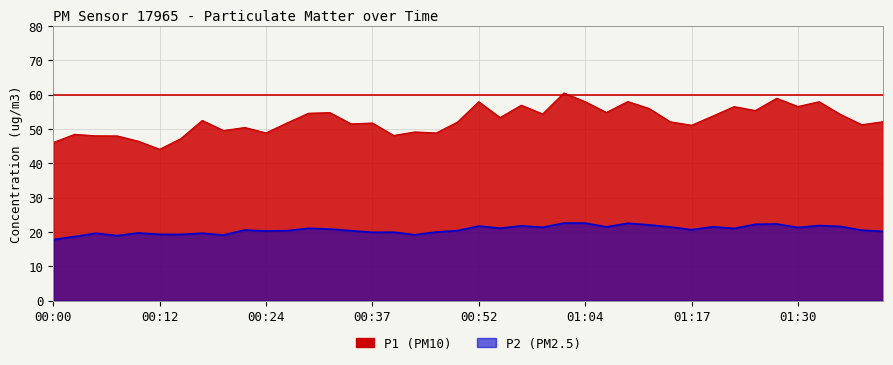

How many lines are shown in the chart?

2